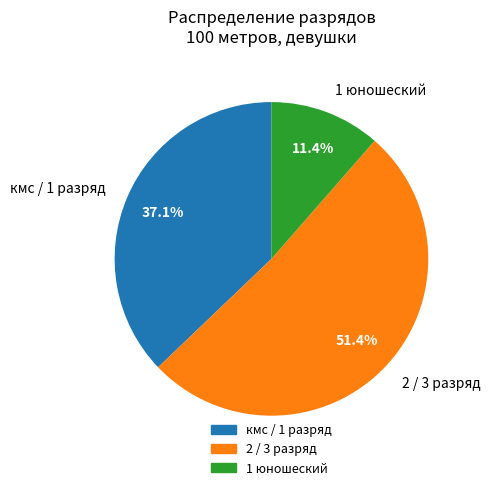

Does any single category account for the majority?

Yes